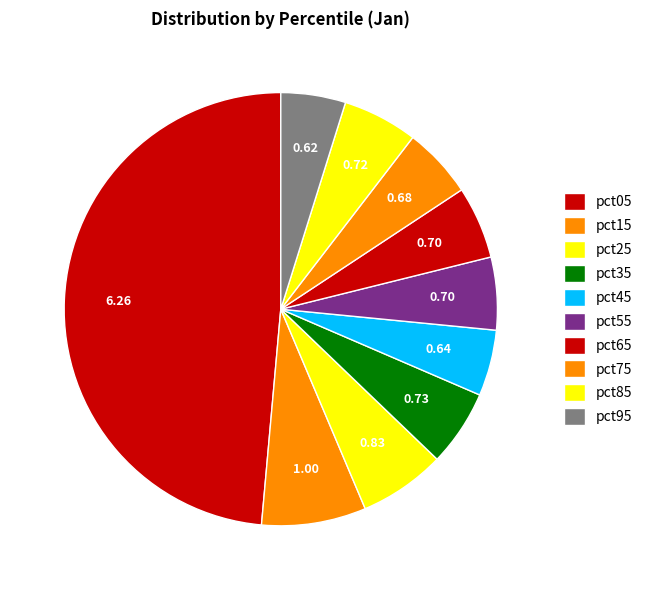

How much of the chart is everything except pct75?

94.7%